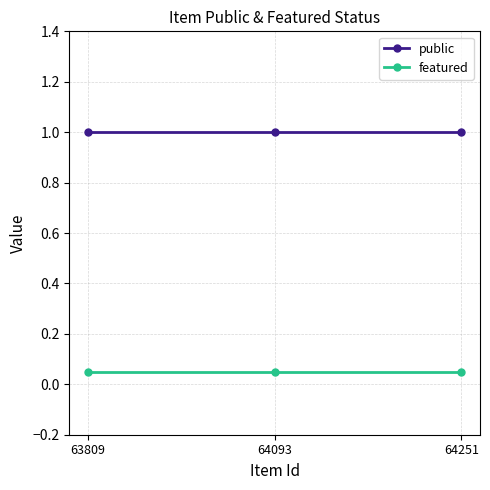

Reading left to right, transcribe all the data shown in this chart.

public: 63809=1.0	64093=1.0	64251=1.0
featured: 63809=0.1	64093=0.1	64251=0.1